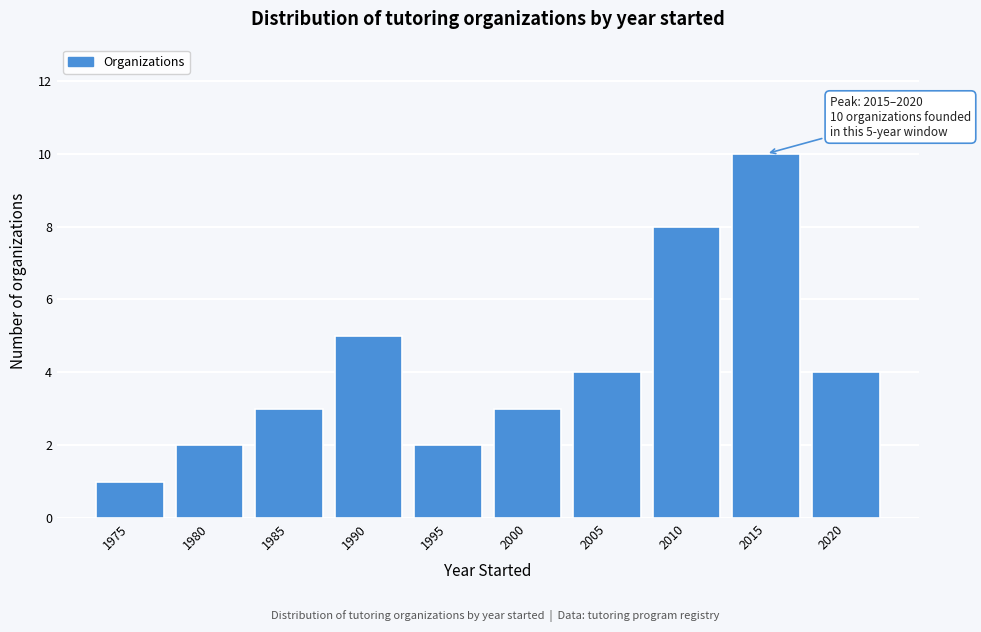

Reading right to left, what are all the values shown in this chart?

4	10	8	4	3	2	5	3	2	1